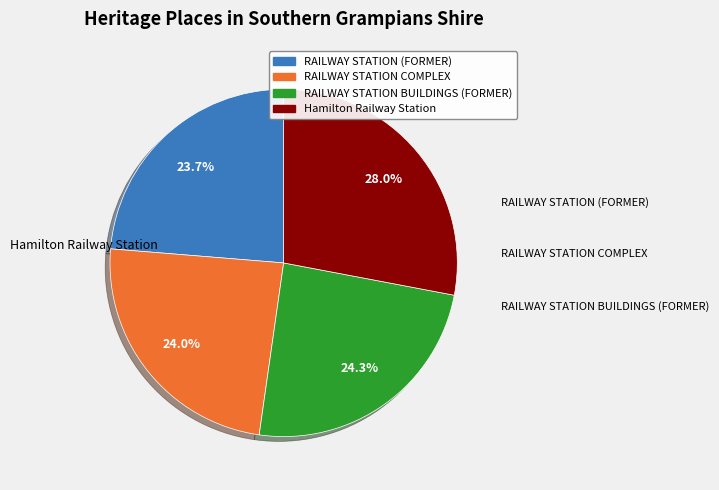

The RAILWAY STATION BUILDINGS (FORMER) slice represents 24% of the pie. True or false?

True